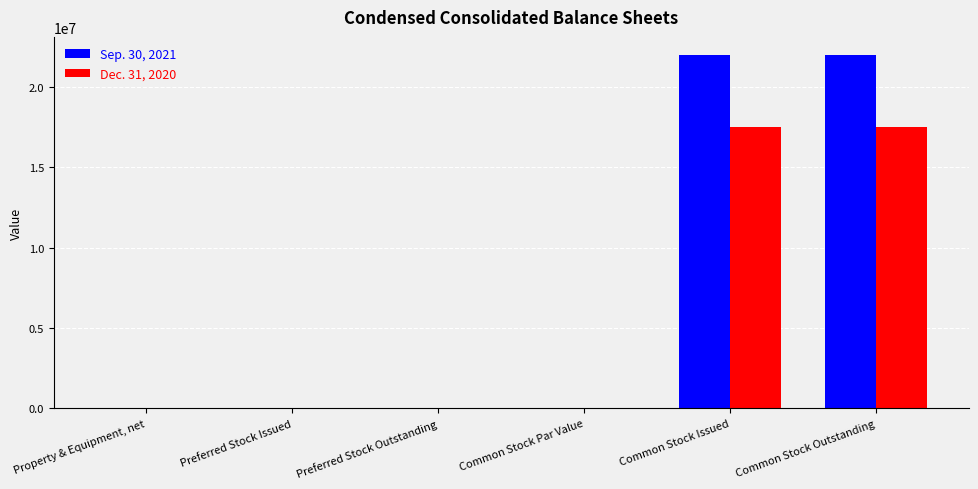

Is it true that Dec. 31, 2020 equals 0 at Preferred Stock Outstanding?

True